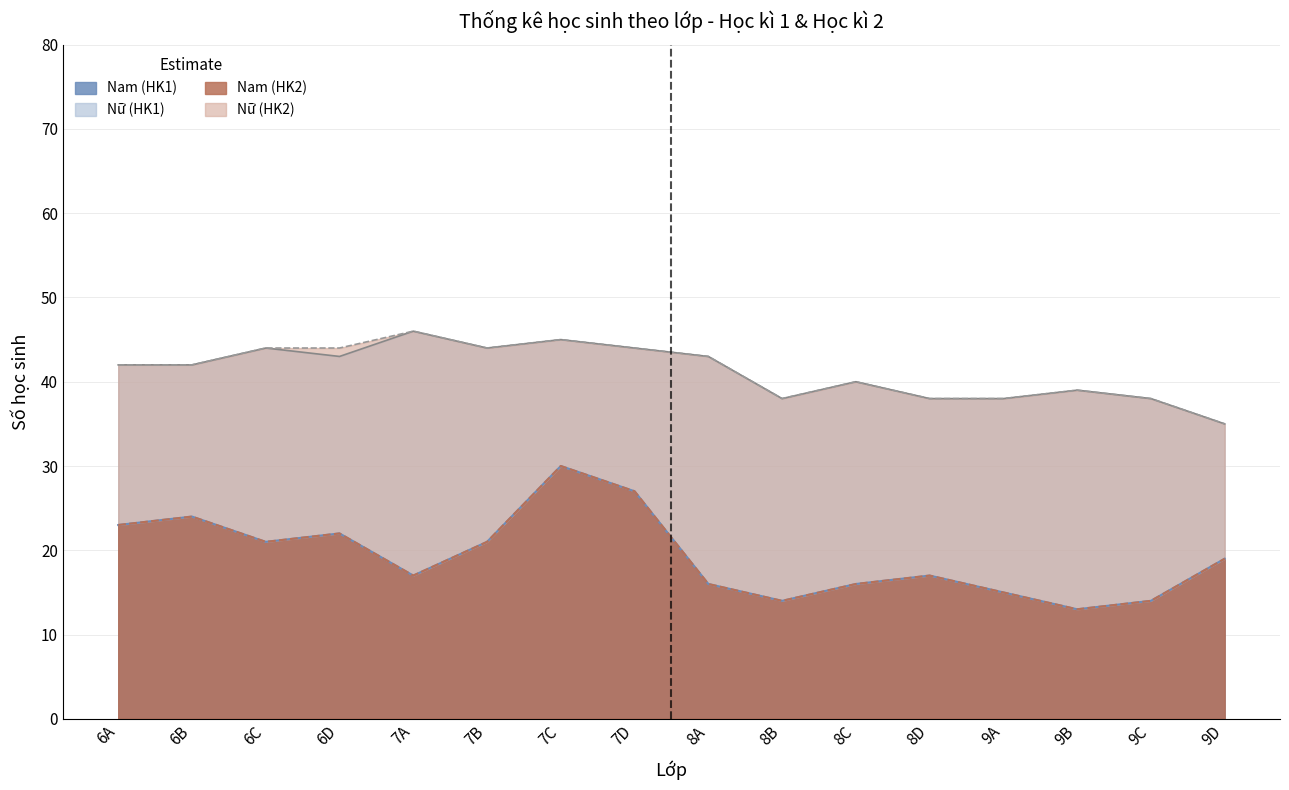

True or false: Nam (HK2) and Nam (HK1) cross at least once.

False